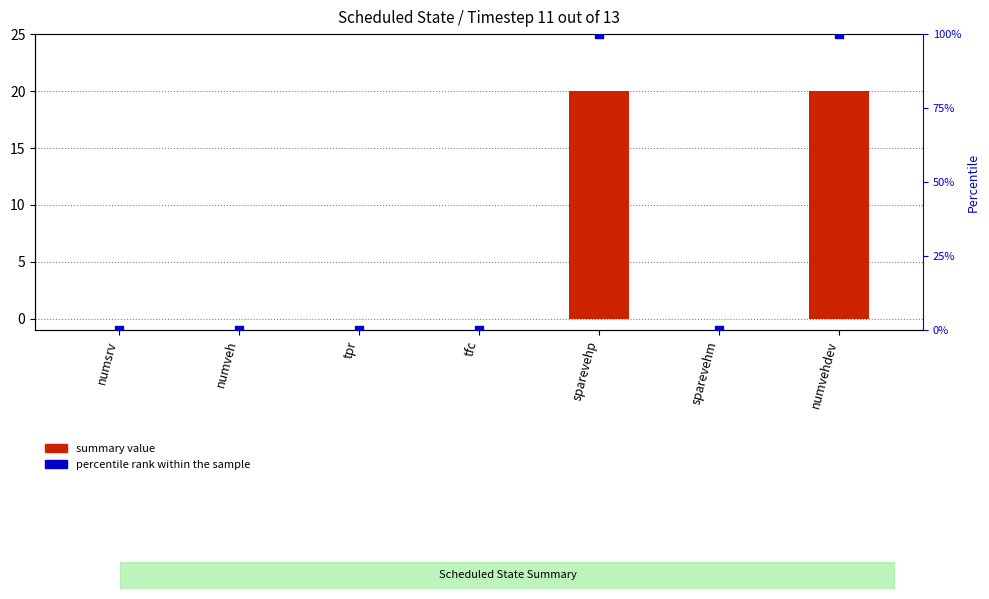

At how many categories does at least one series exceed 49?

2